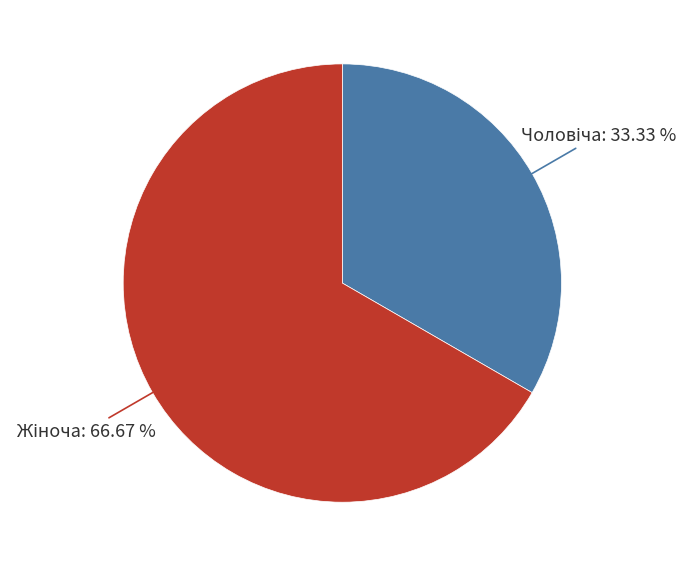

Is there any slice that represents more than half of the pie?

Yes